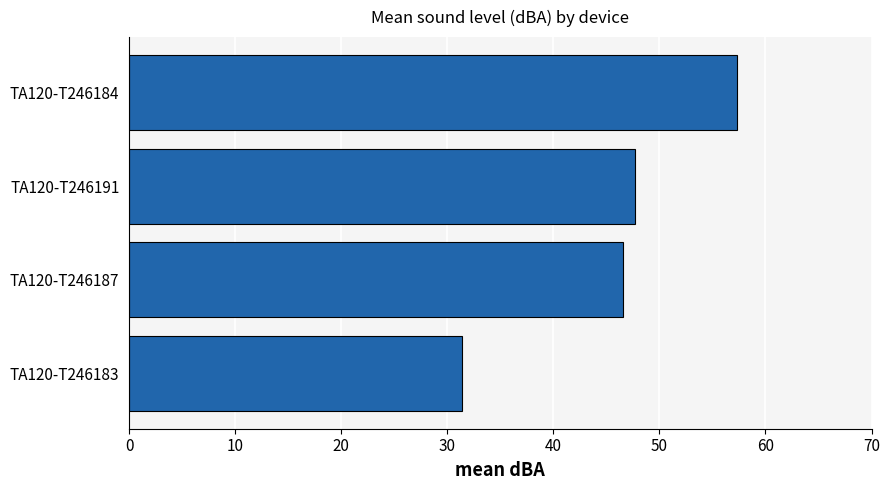

Reading top to bottom, transcribe all the data shown in this chart.

57.3	47.7	46.5	31.4